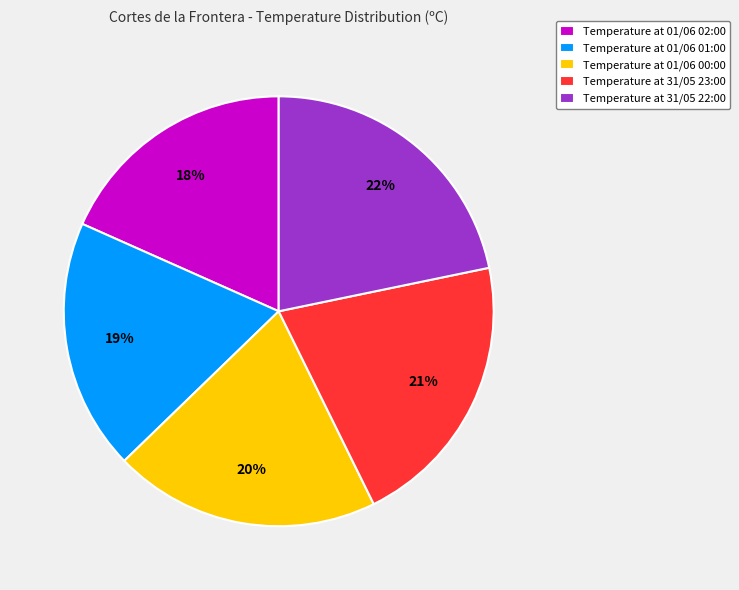

How many segments does this pie chart have?

5